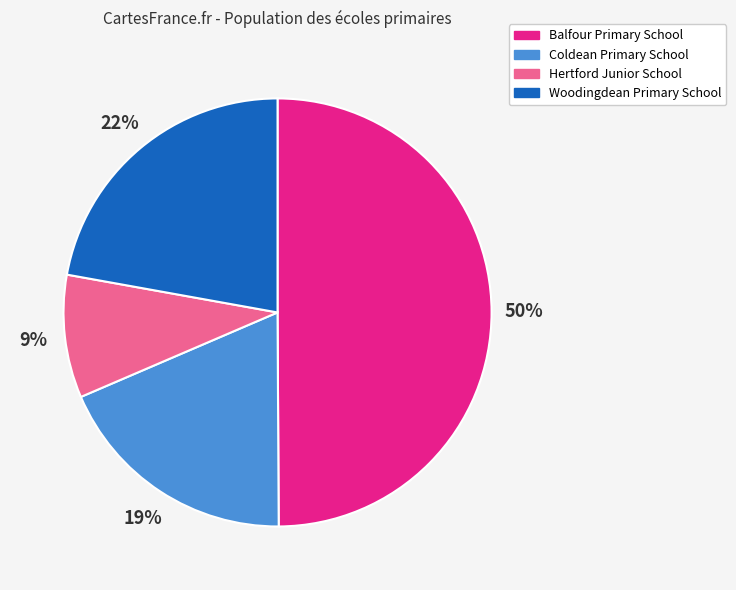

To the nearest percent, what portion does Woodingdean Primary School represent?

22%